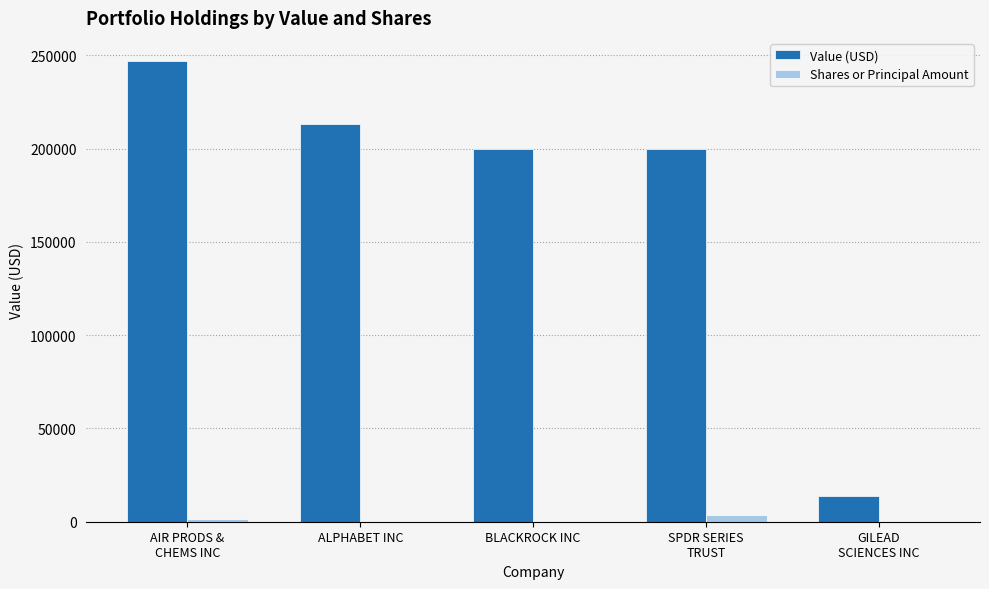

The value of Value (USD) at SPDR SERIES
TRUST is 200000. True or false?

True